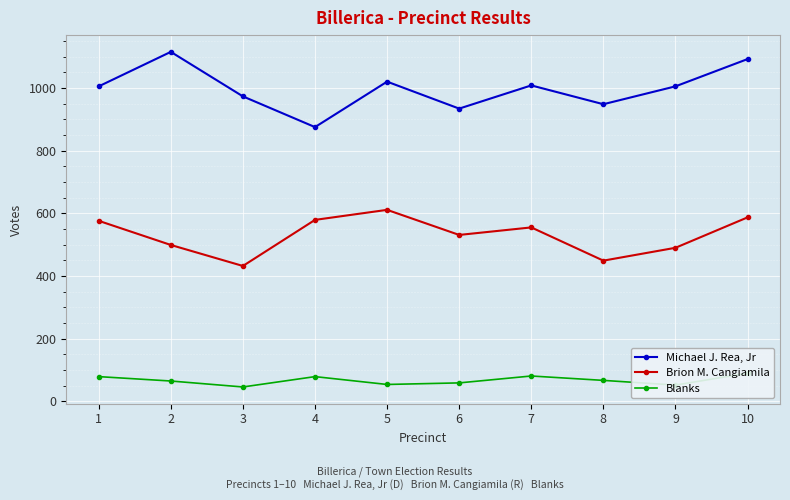

True or false: Michael J. Rea, Jr and Brion M. Cangiamila intersect in this chart.

False